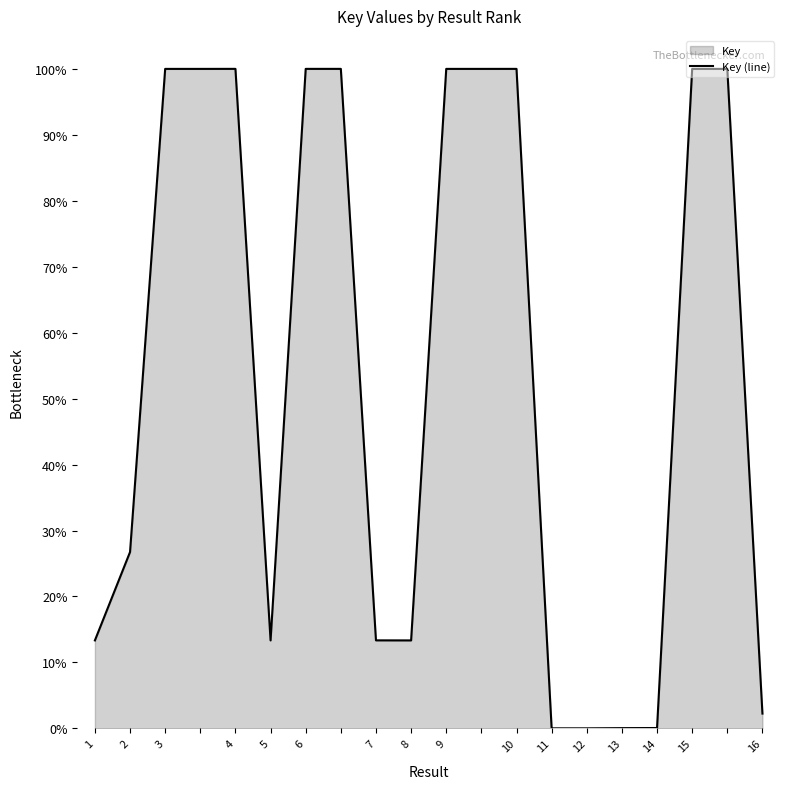

What is the difference between the maximum and minimum values?

100.0